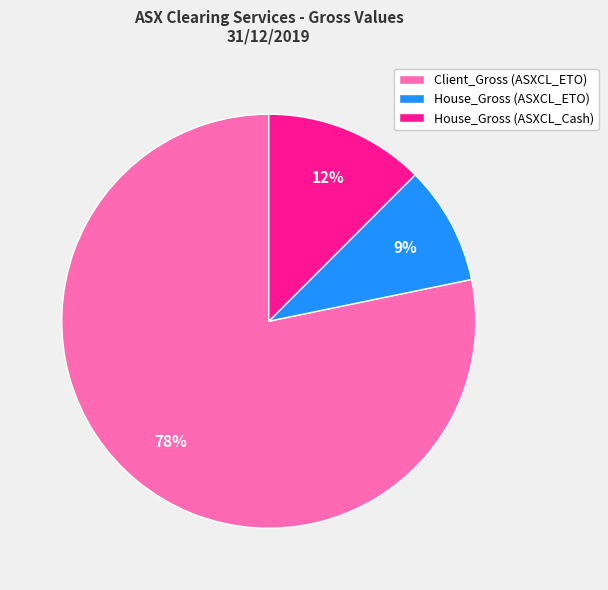

Combined, do House_Gross (ASXCL_ETO) and Client_Gross (ASXCL_ETO) account for over 50%?

Yes